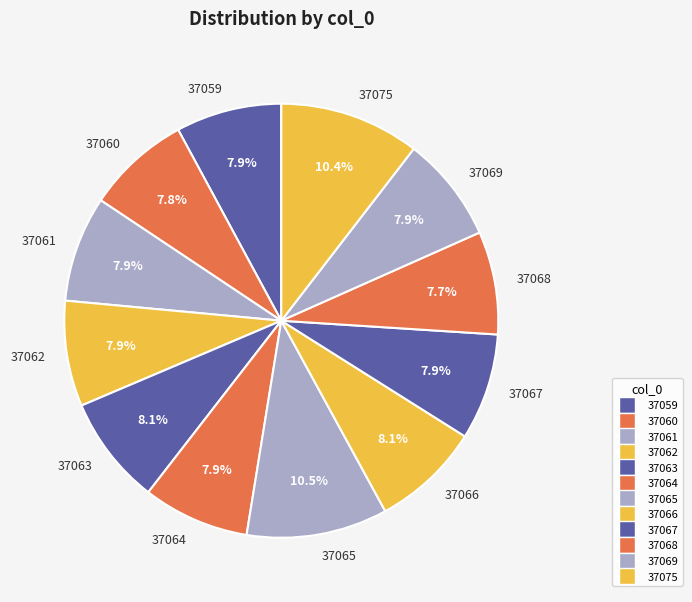

Is the sum of 37066 and 37064 greater than half?

No